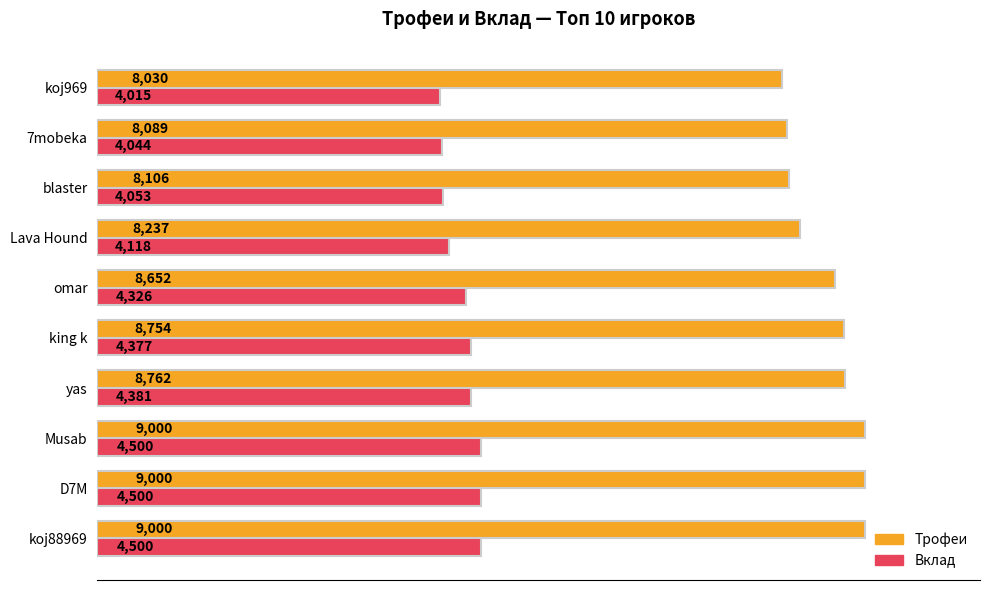

Where is Вклад nearest to the value 4257?

omar